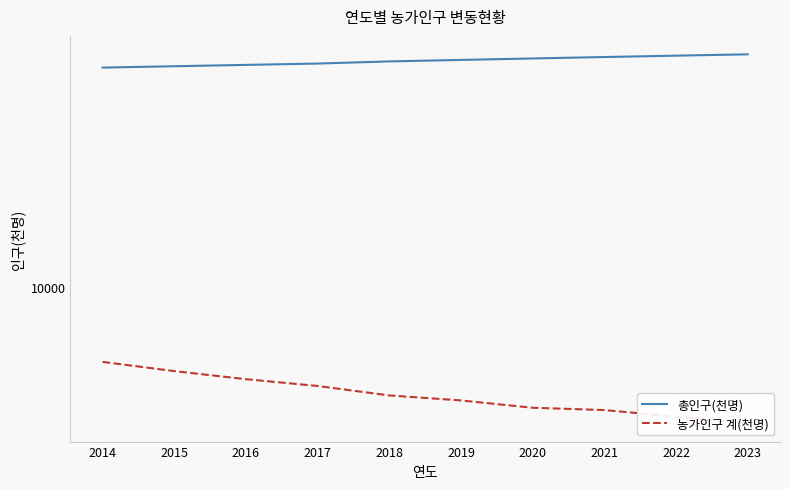

At which label is 총인구(천명) closest to 45271?

2018